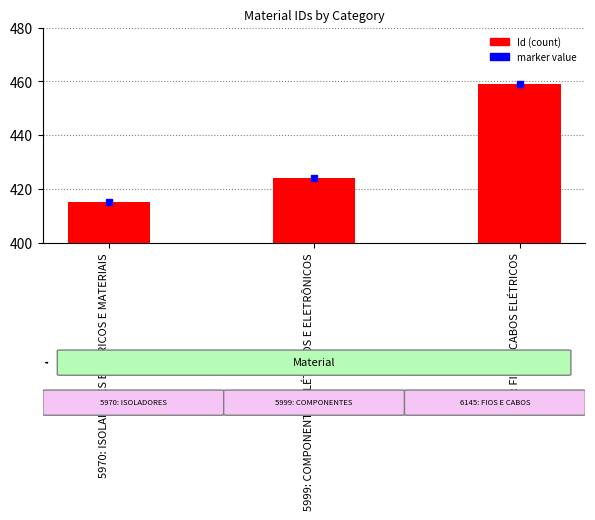

The chart shows a value of 646 at 5970: ISOLADORES ELÉTRICOS E MATERIAIS. True or false?

False